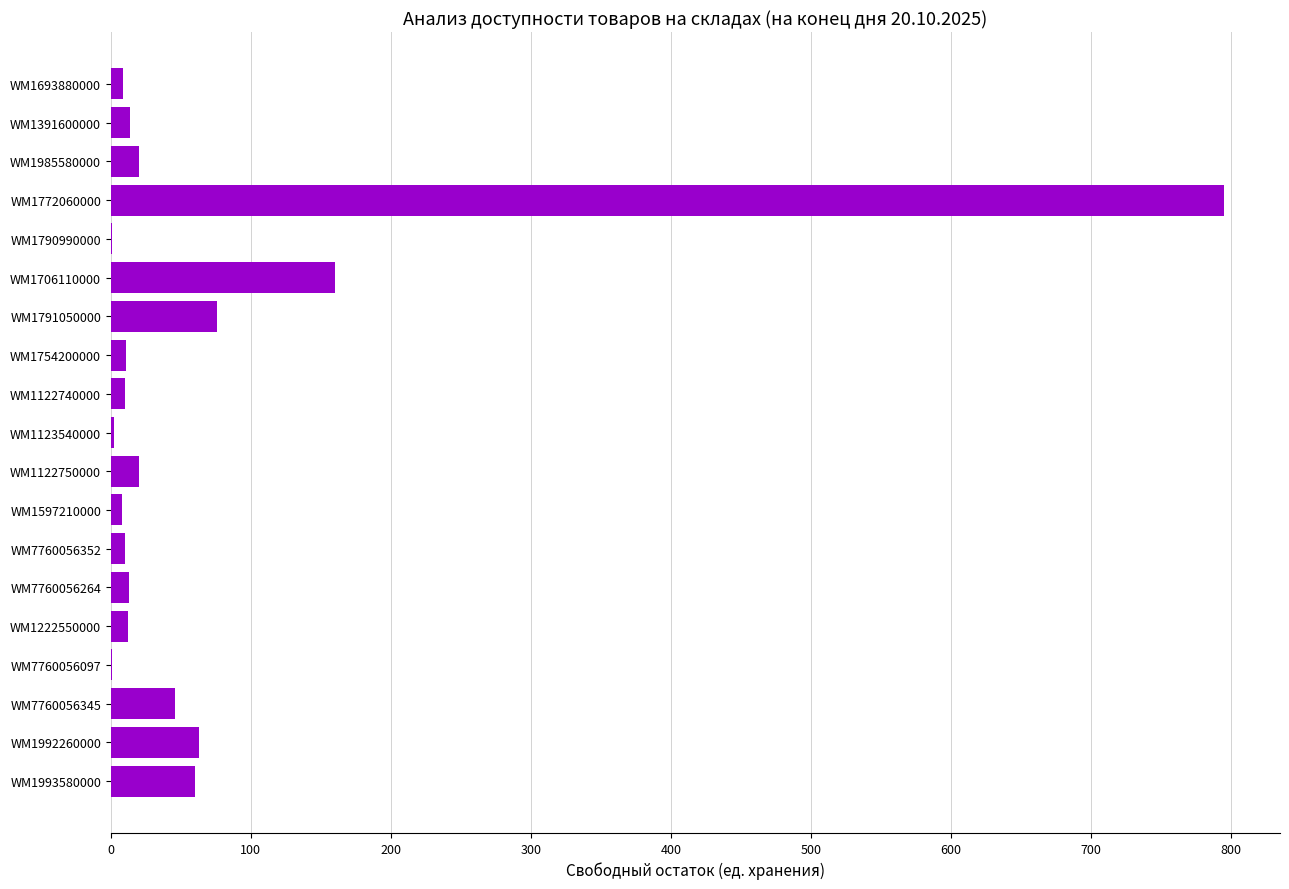

Are the bars horizontal?

Yes